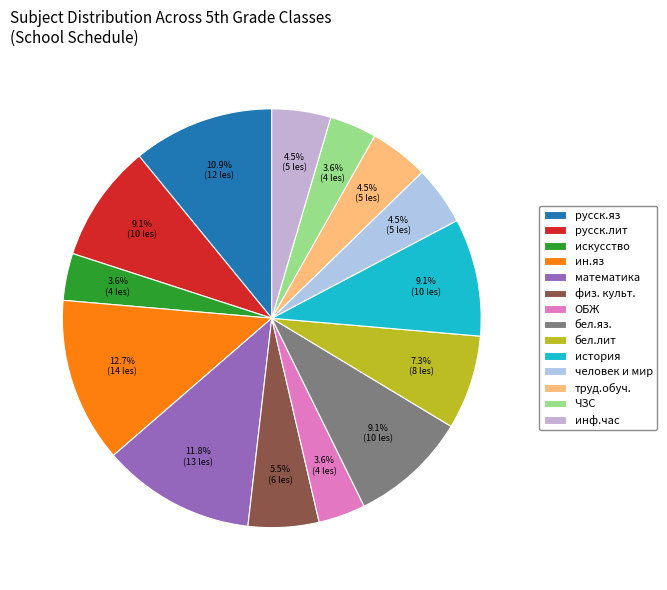

Is русск.яз the majority of the pie?

No